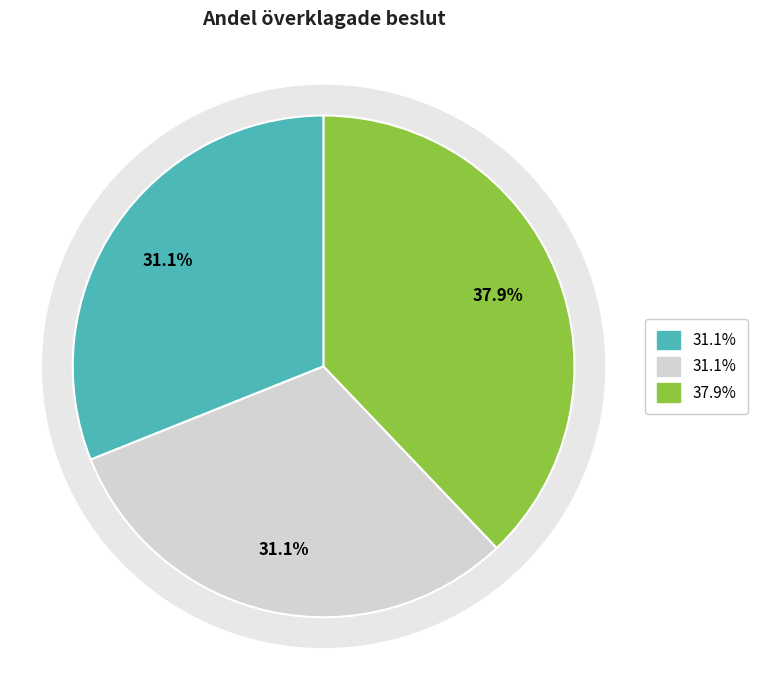

To the nearest percent, what portion does 2024 represent?

38%